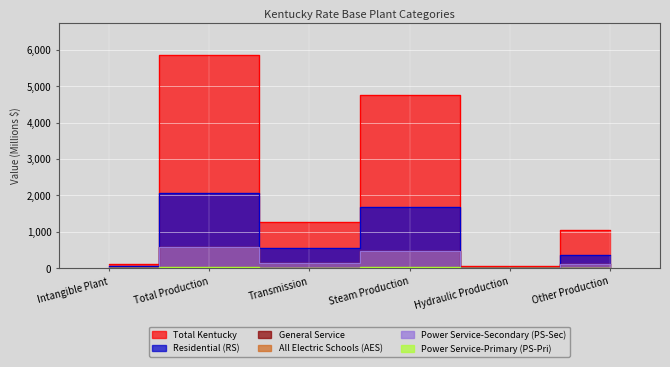

True or false: Residential (RS) has a value of 2066.7 at Total Production.

True